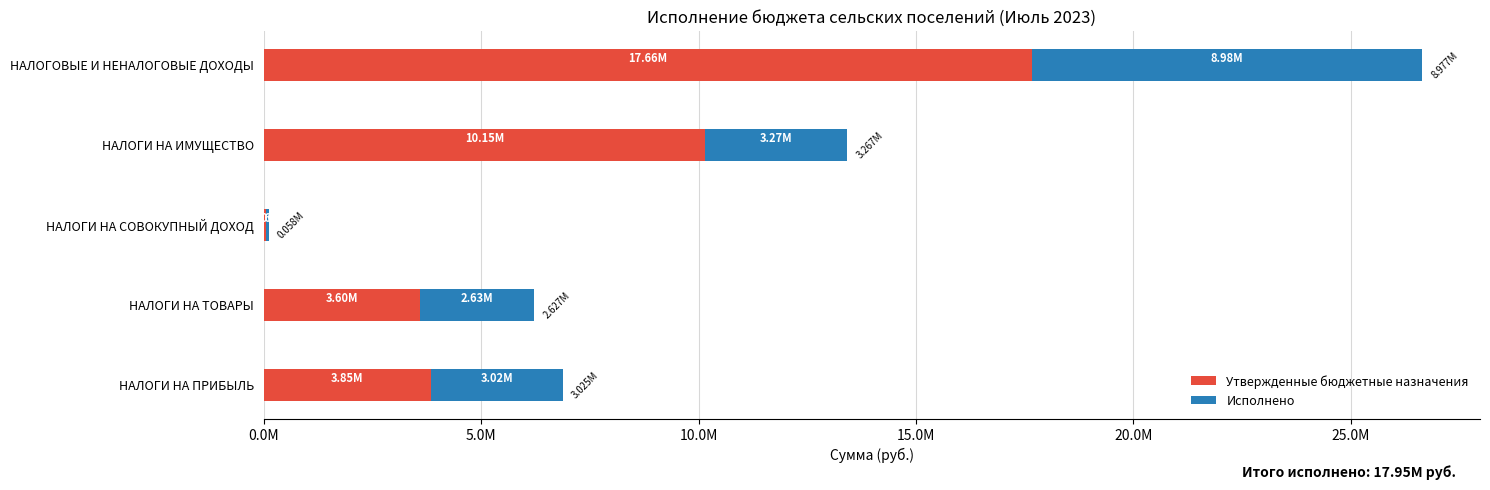

What are all the series names shown in the legend?

Утвержденные бюджетные назначения, Исполнено